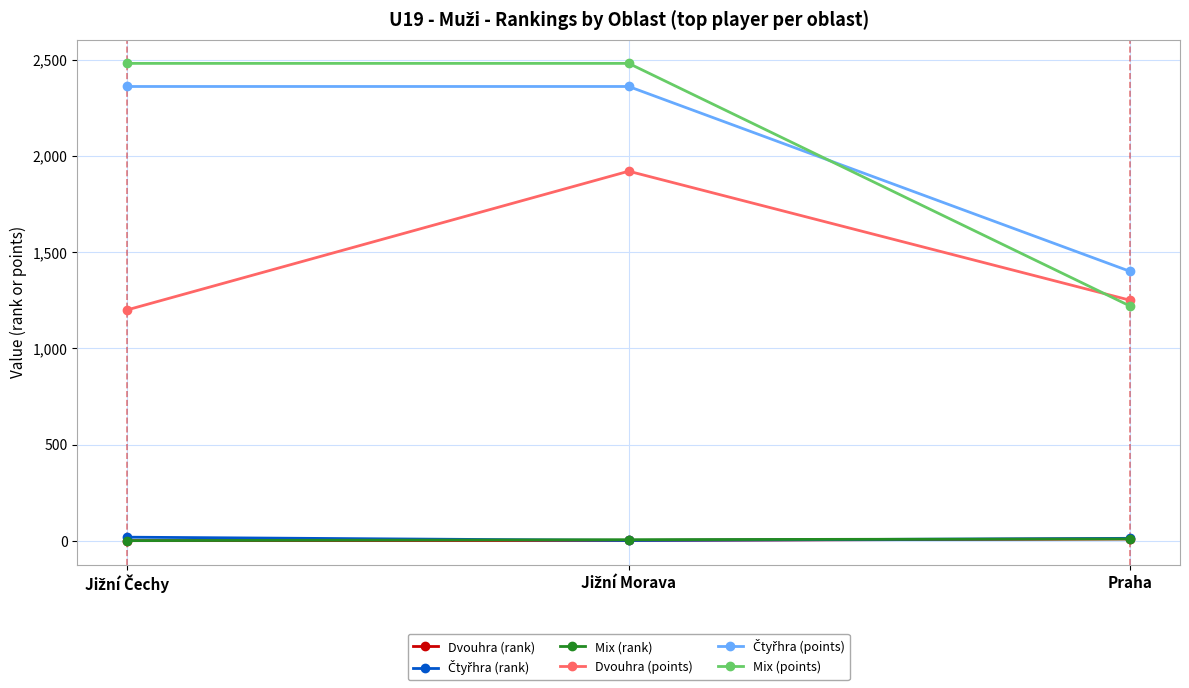

At how many categories does at least one series exceed 455?

3